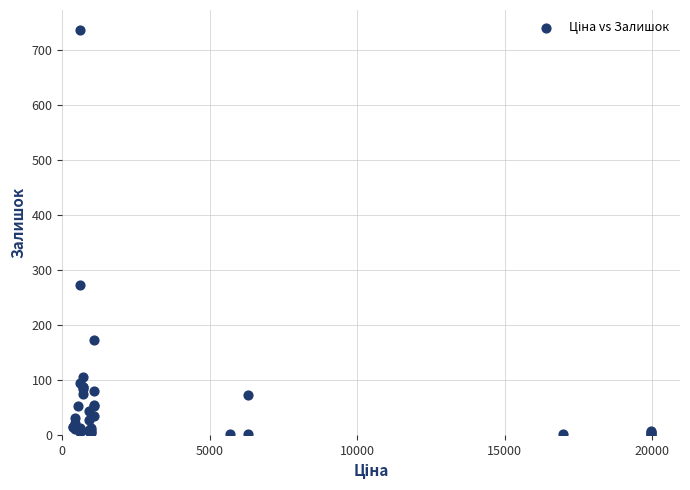

What Y value in the scatter plot is closest to 368?

273